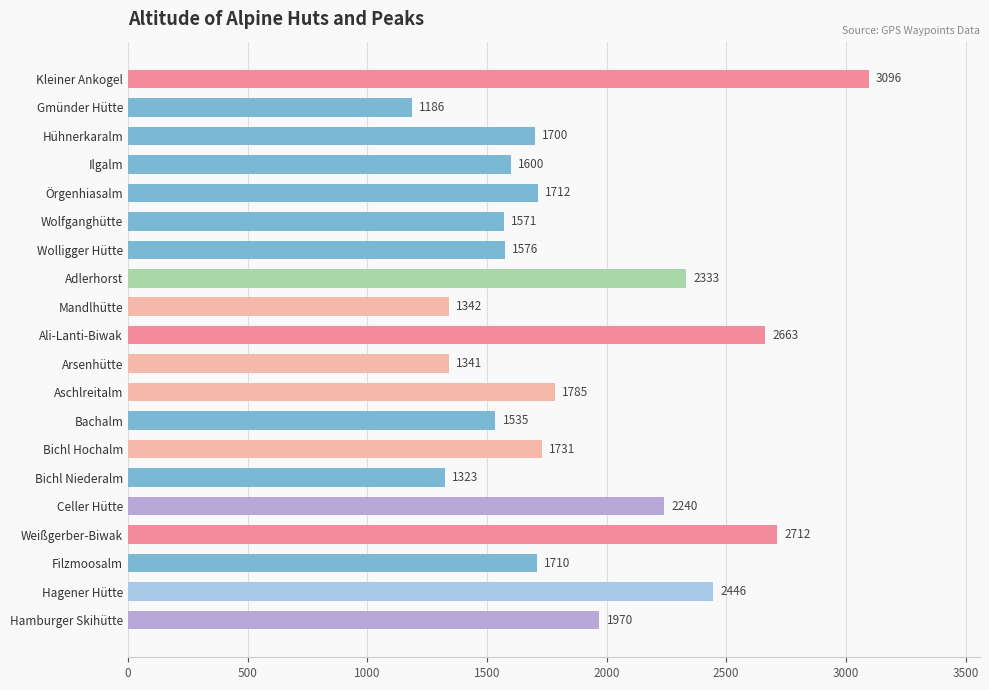

Approximately how many times larger is the value at Weißgerber-Biwak compared to Adlerhorst?

1.2